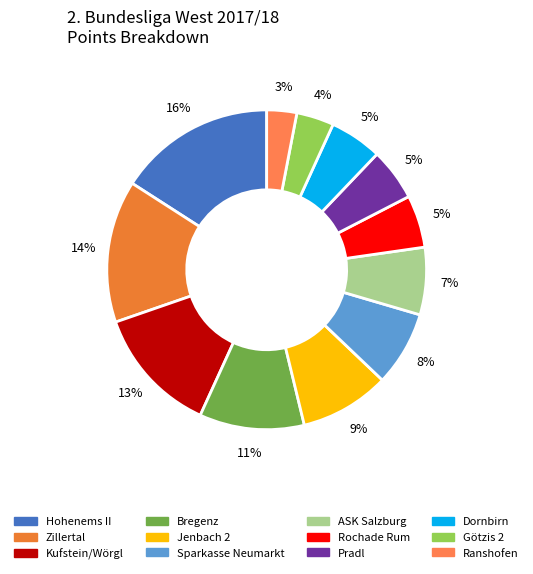

True or false: Sparkasse Neumarkt accounts for 1% of the total.

False